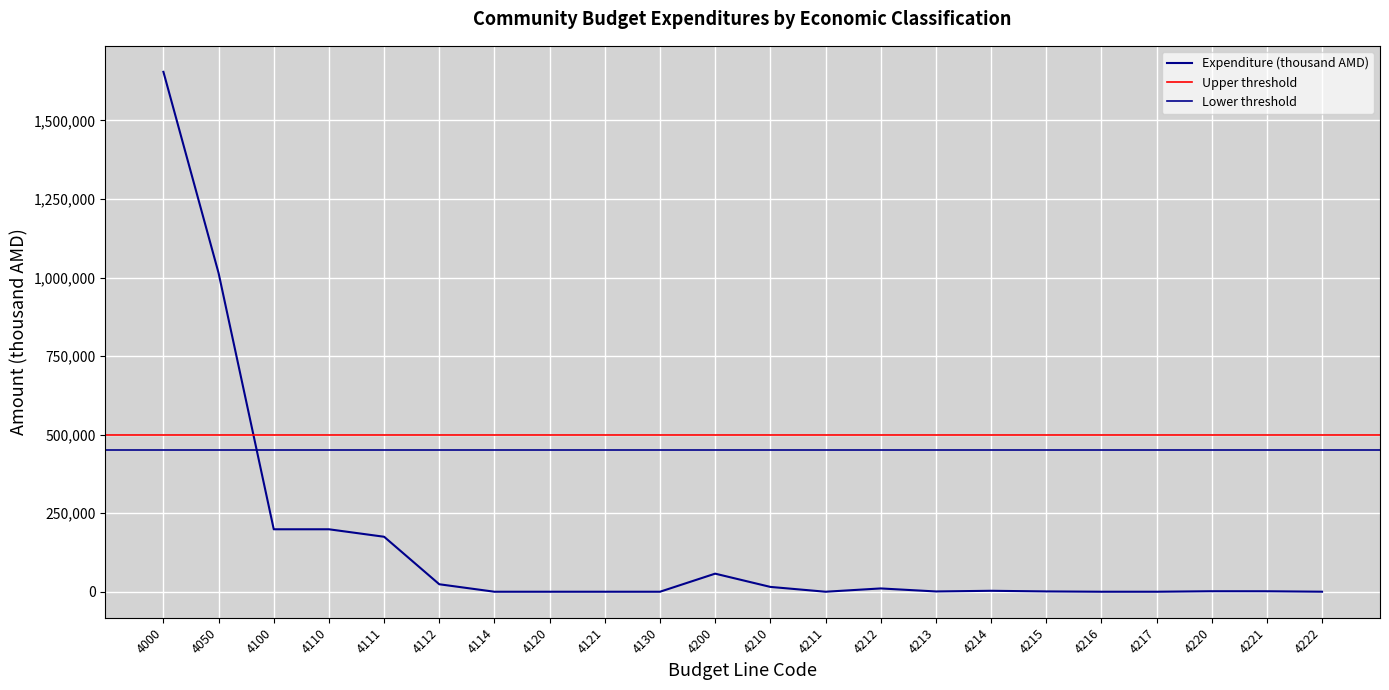

At which label is the value closest to 827459?

4050